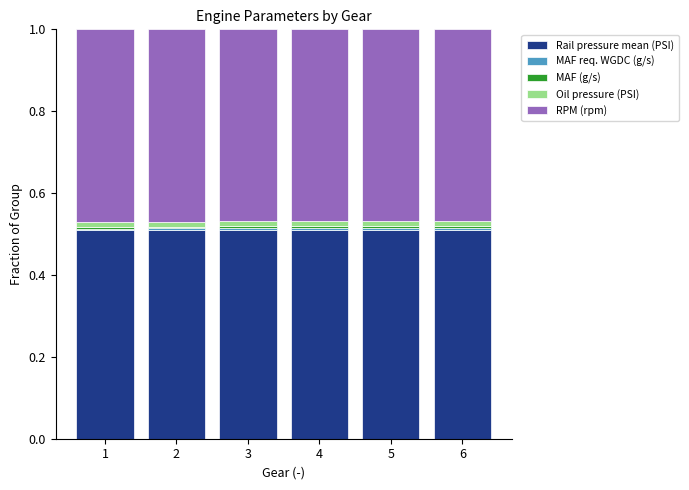

What is the sum of all Rail pressure mean (PSI) values?

3.1